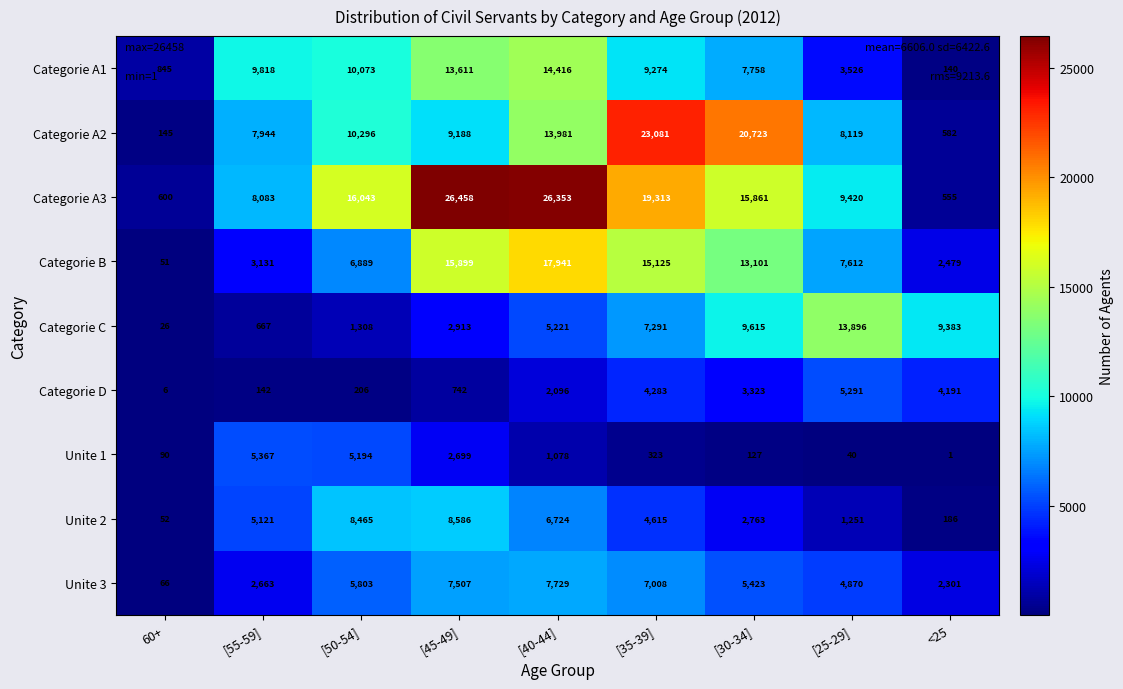

What is the difference between the highest and lowest values at [45-49]?

25716